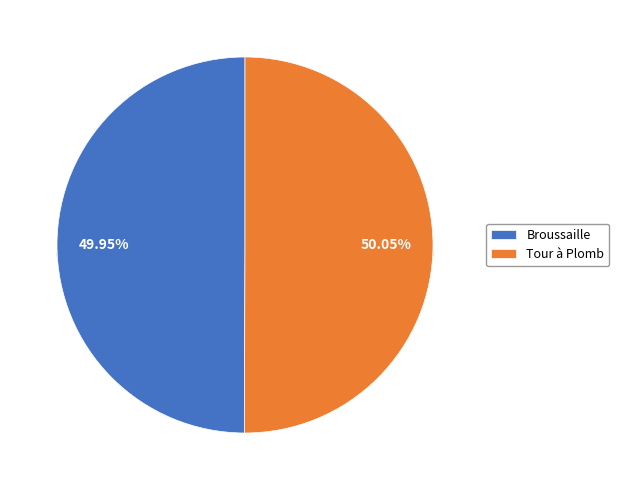

Does Tour à Plomb represent more than half of the total?

Yes